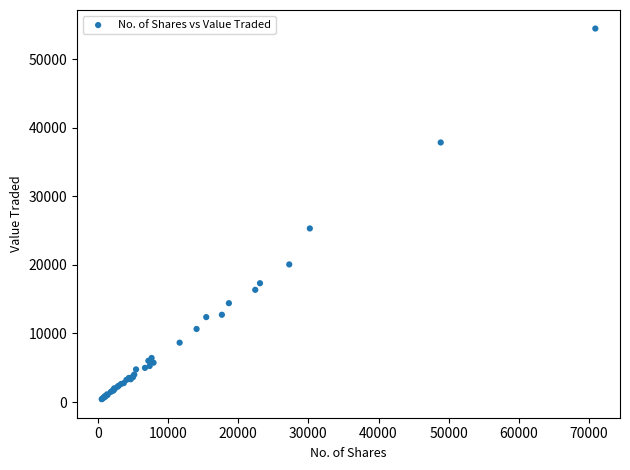

What Y value in the scatter plot is closest to 27450?

25323